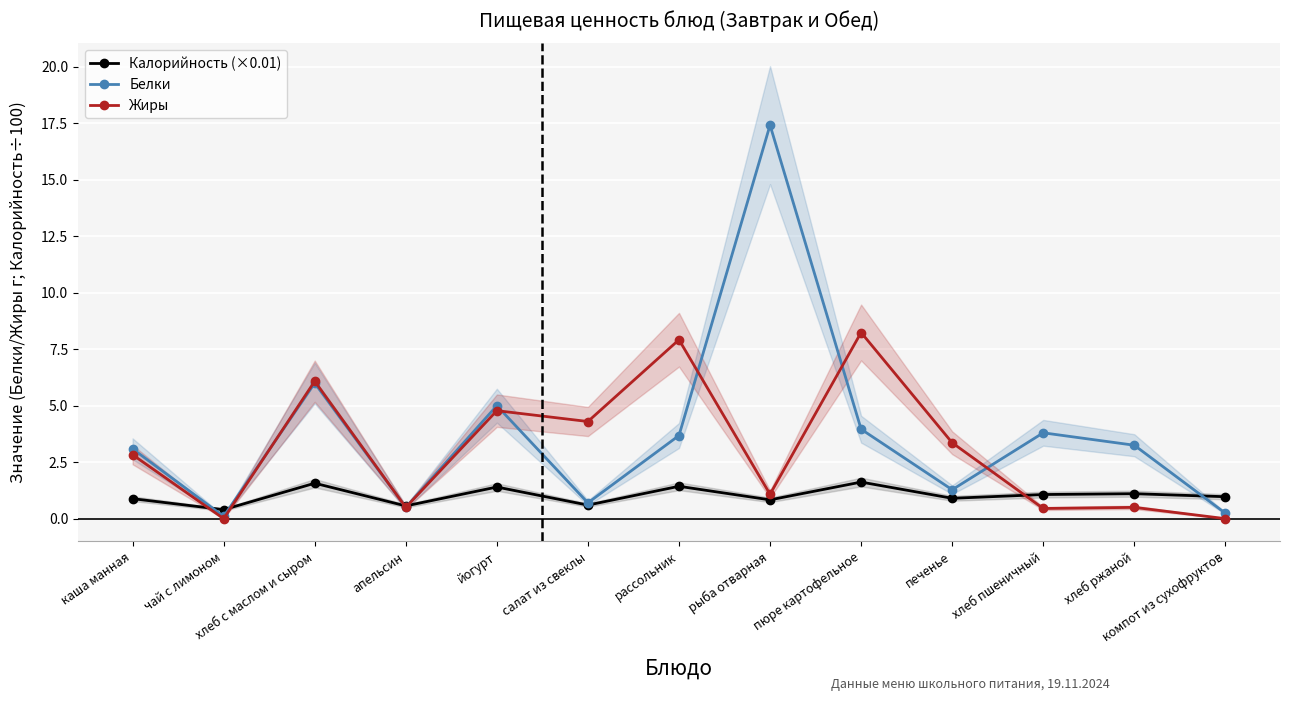

Count the number of data series in this chart.

3